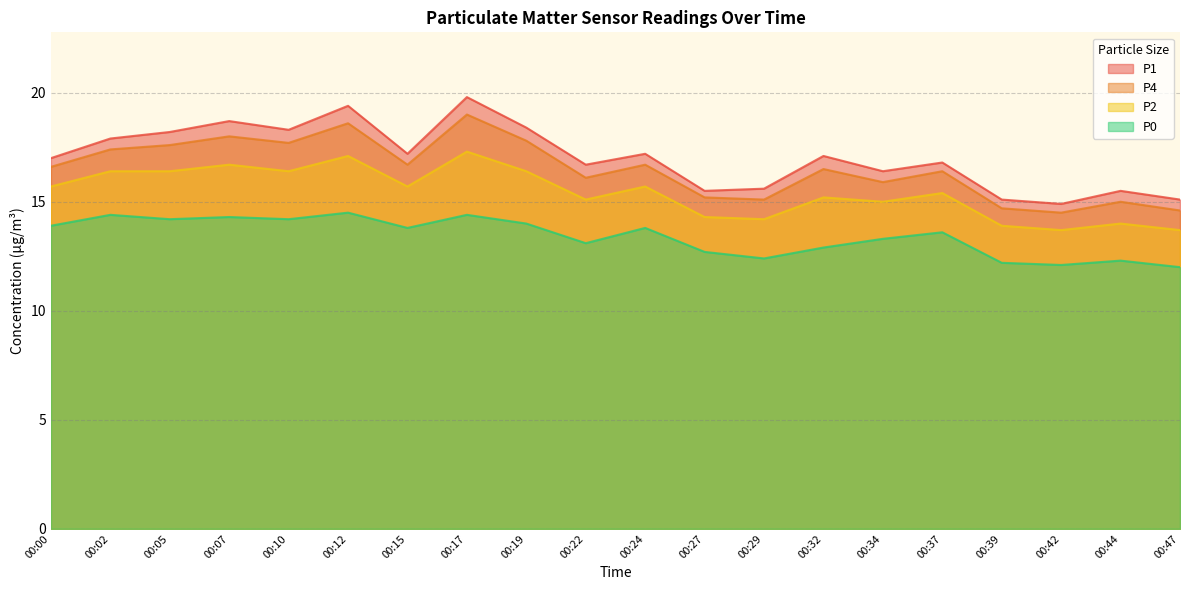

The P1 series shows 5.4 at 00:39. True or false?

False